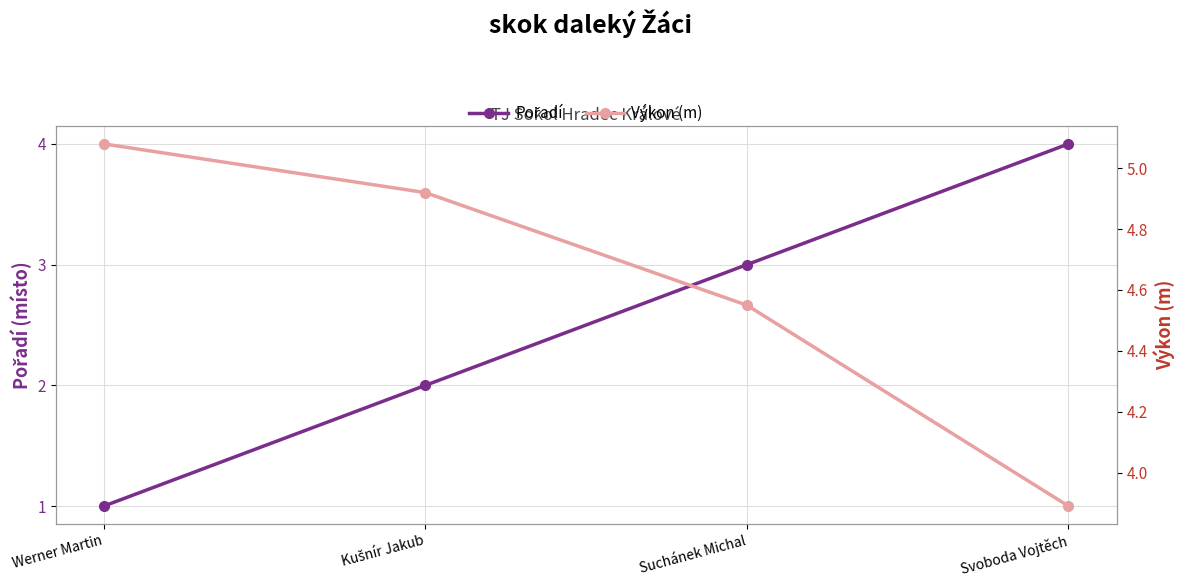

Reading left to right, what are all the values shown in this chart?

Pořadí: Werner Martin=1.0	Kušnír Jakub=2.0	Suchánek Michal=3.0	Svoboda Vojtěch=4.0
Výkon (m): Werner Martin=5.1	Kušnír Jakub=4.9	Suchánek Michal=4.5	Svoboda Vojtěch=3.9